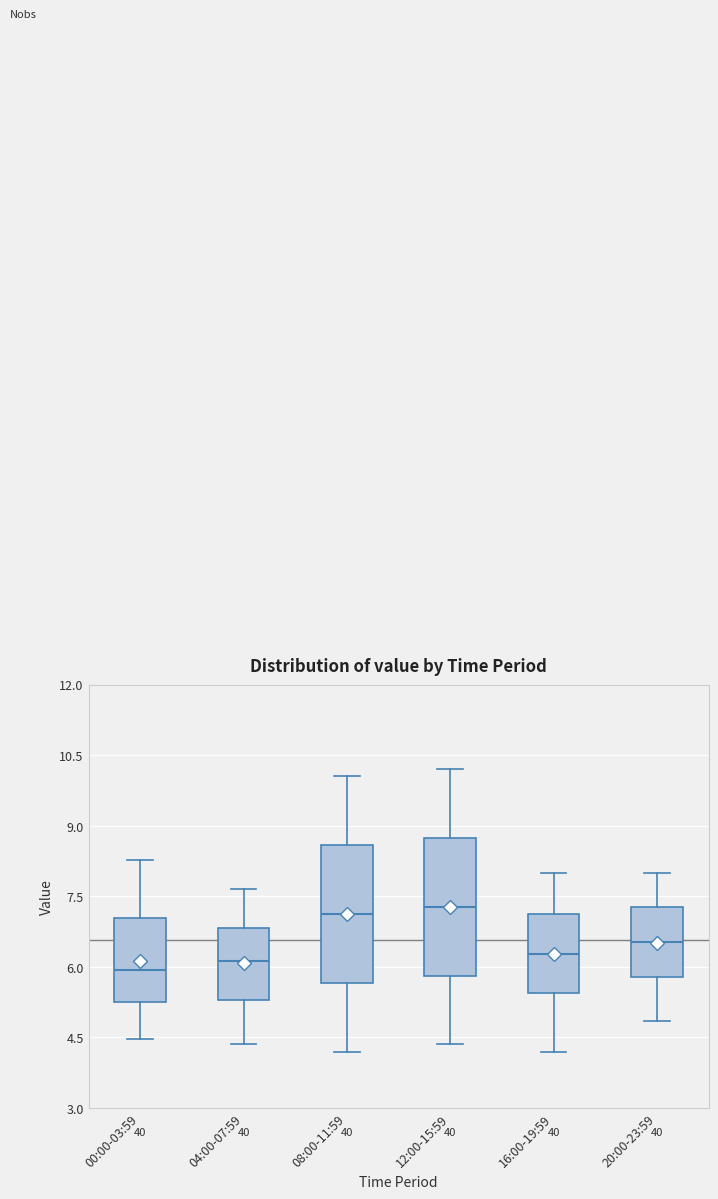

Where is the lower edge of the box for 04:00-07:59 on the y-axis? The values are not printed on the chart, so give them approximately, as read against the axis.

5.2